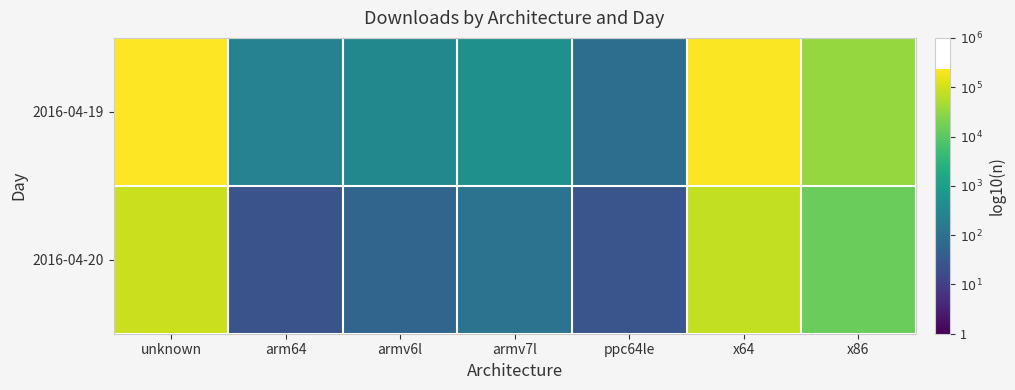

At which category is the sum across all series the highest?

unknown